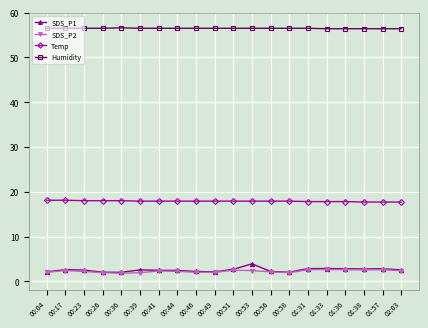

At how many categories does at least one series exceed 56?

20